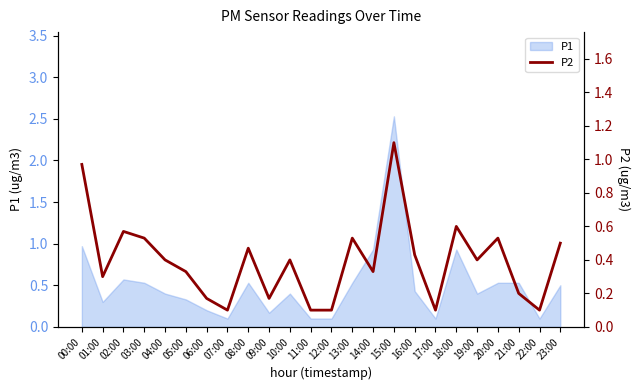

Is it true that the value at 02:00 is 1.0?

False